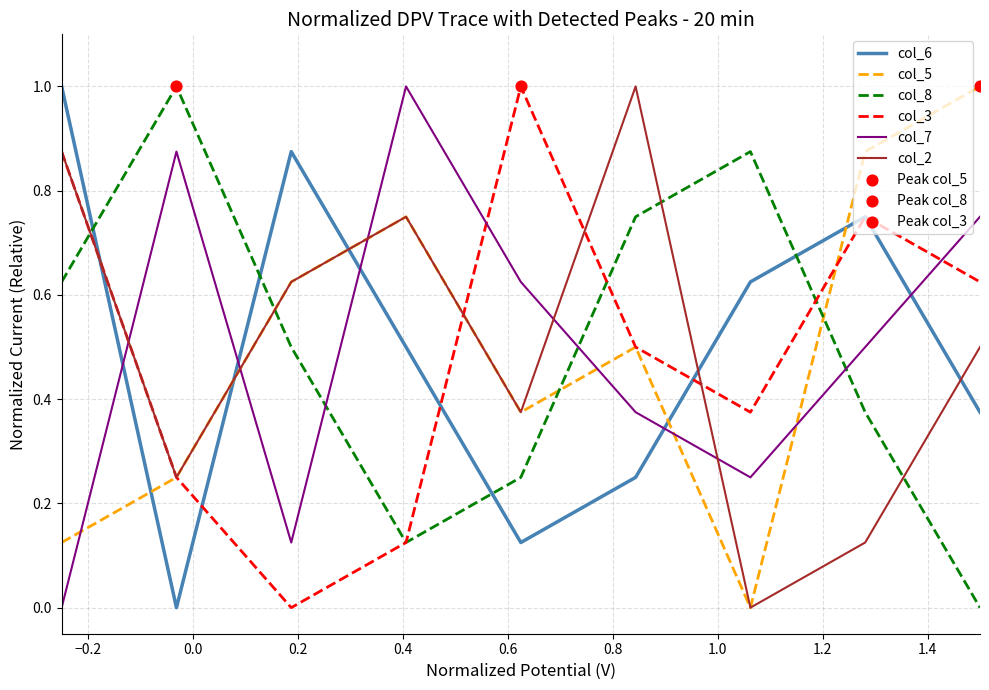

What is the maximum value for col_7?

1.0